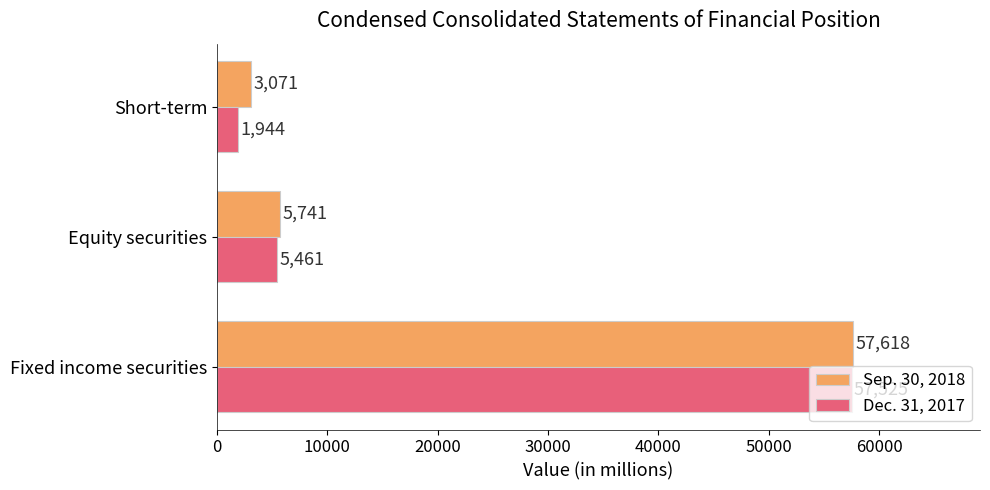

Count the number of data series in this chart.

2